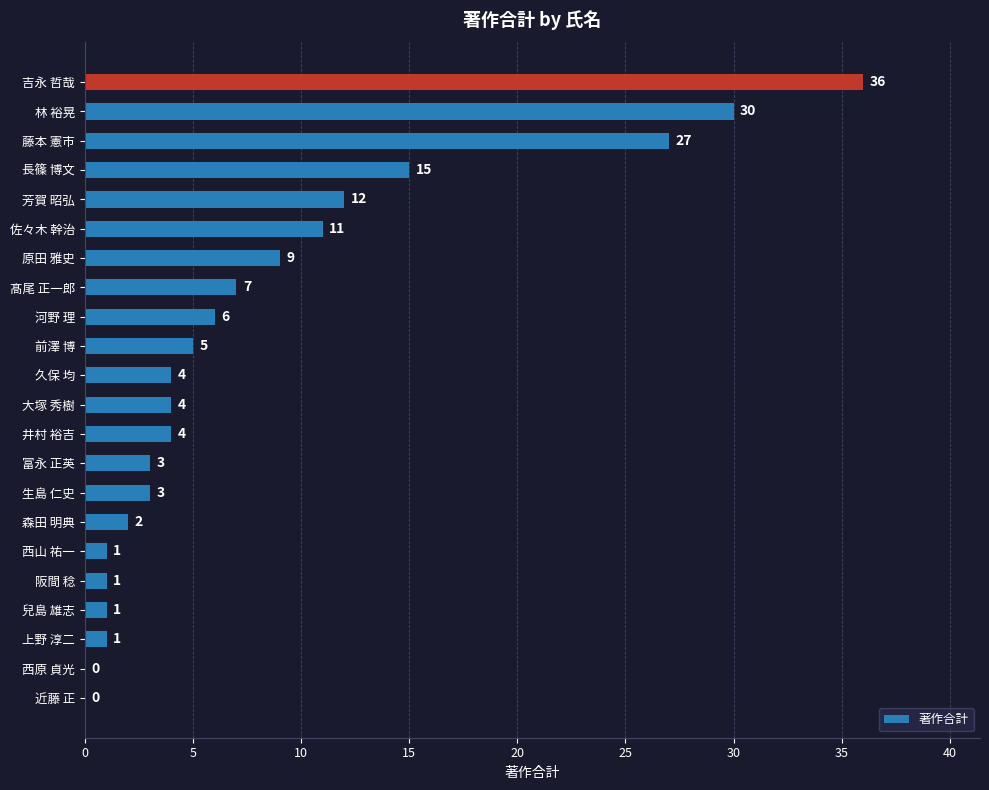

At which category does the chart reach its peak across all series?

吉永 哲哉